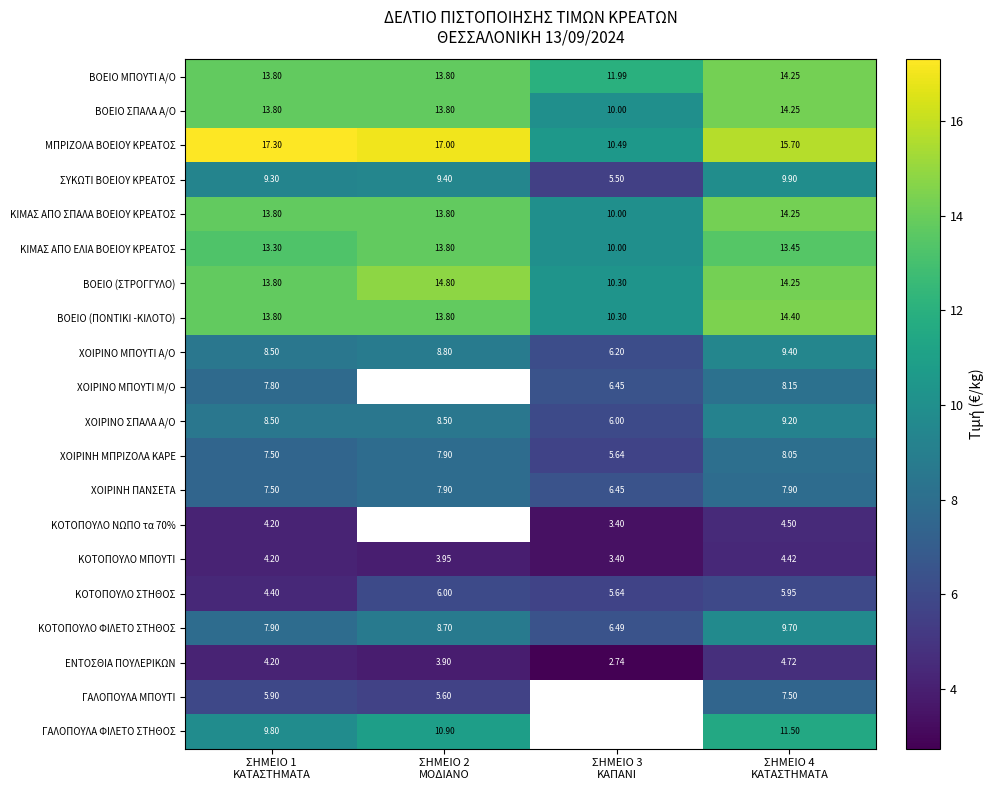

How many series are shown in this chart?

20